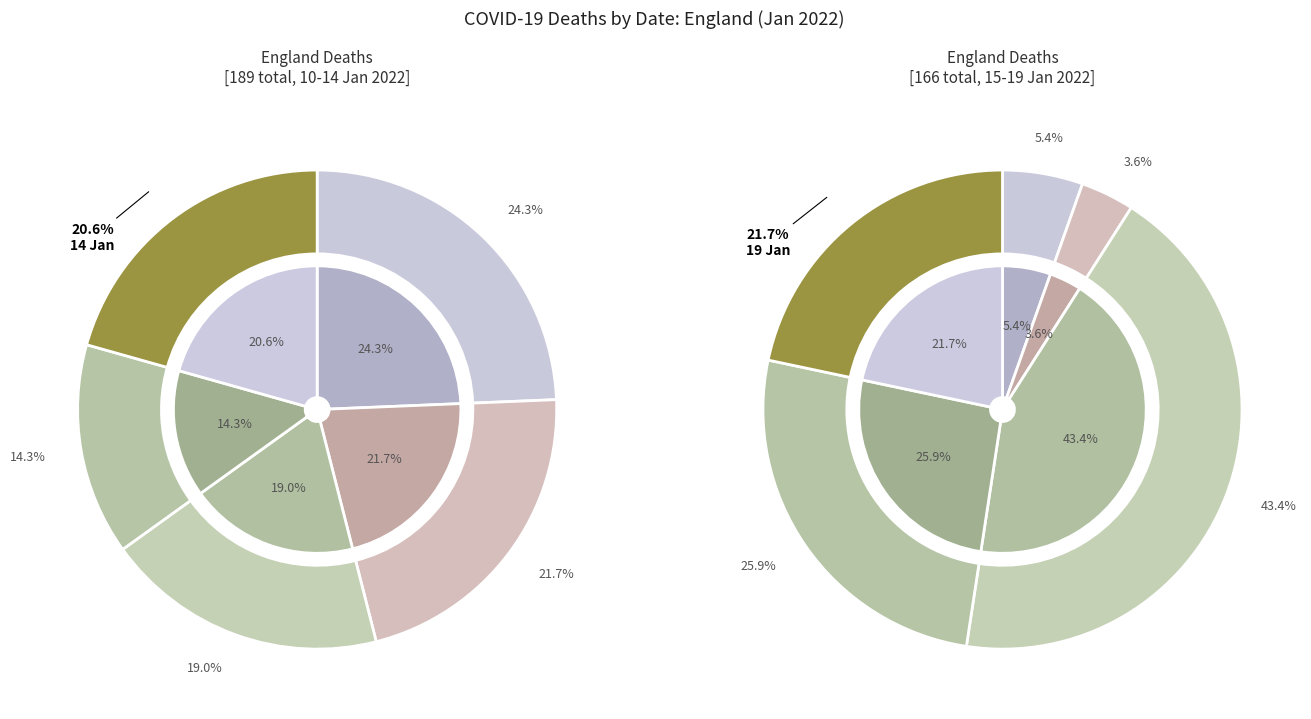

Which has a higher value, 14 Jan 2022 or 18 Jan 2022?

18 Jan 2022